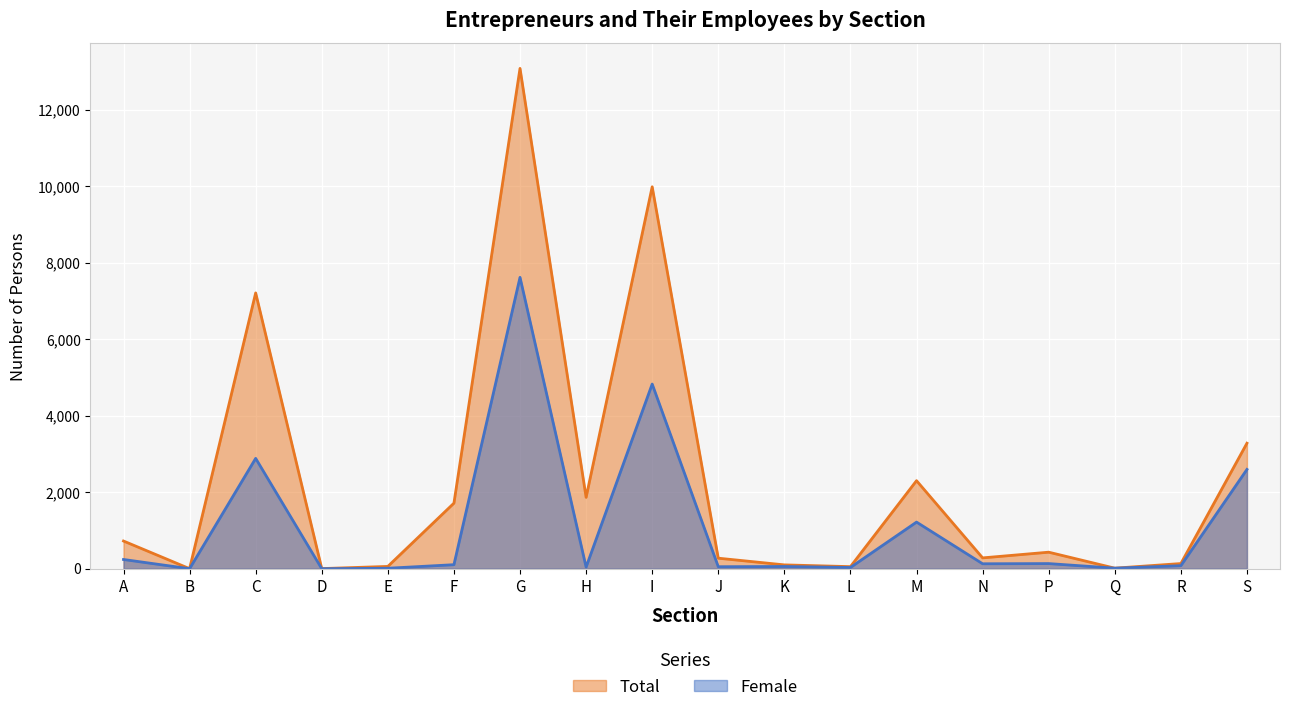

Reading left to right, what are all the values shown in this chart?

Total: 724	1	7212	3	60	1714	13083	1866	9987	275	100	54	2302	283	432	14	135	3282
Female: 241	0	2885	0	12	105	7619	42	4829	52	58	32	1219	129	134	14	79	2596